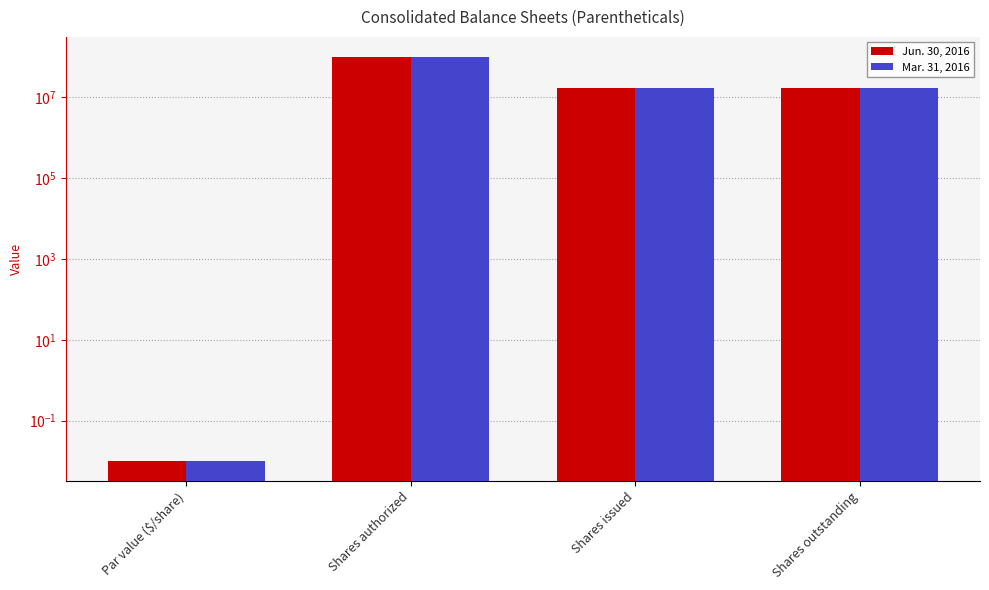

How many bars are there in each group?

2